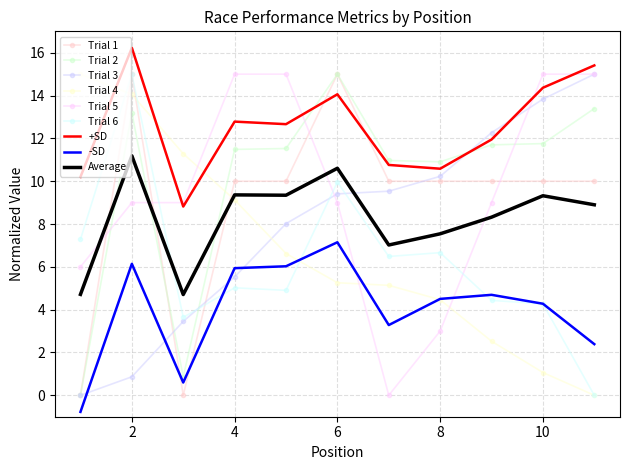

What is the maximum value shown in the chart?

16.2